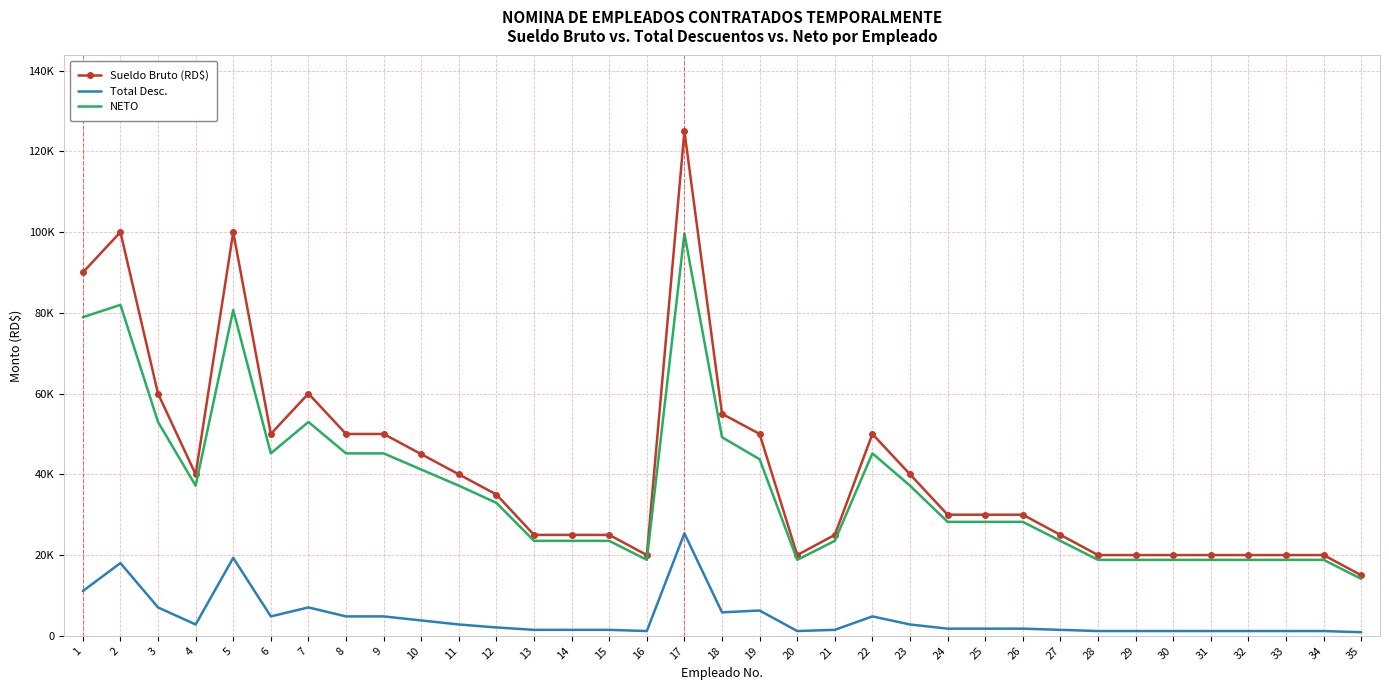

True or false: Sueldo Bruto (RD$) and Total Desc. cross at least once.

False